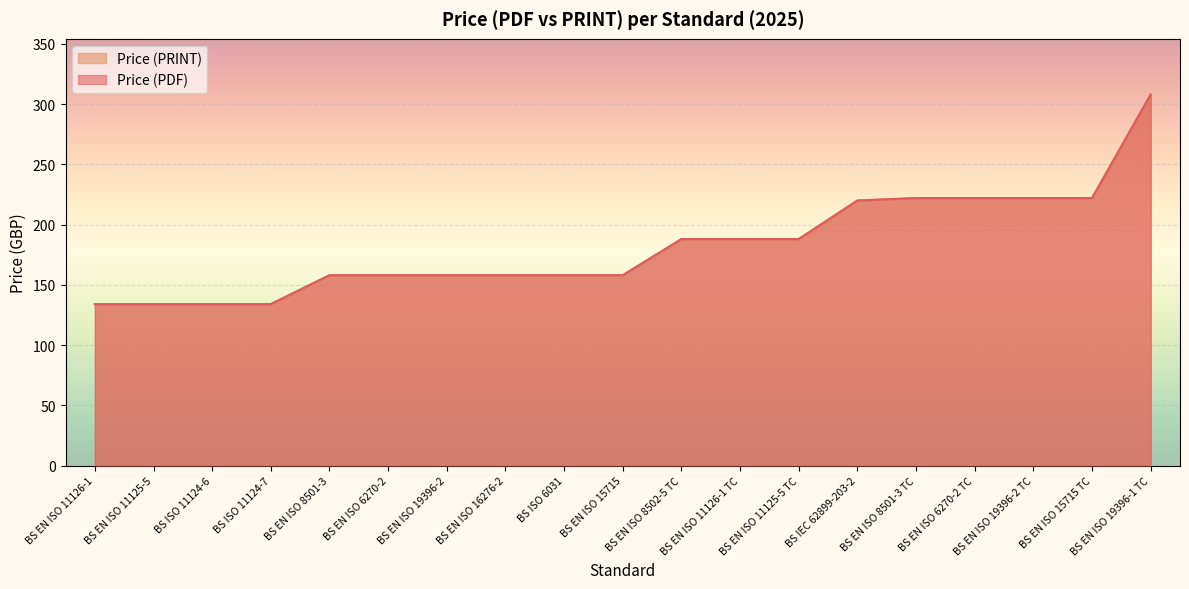

True or false: Price (PDF) has a value of 77 at BS ISO 11124-7.

False